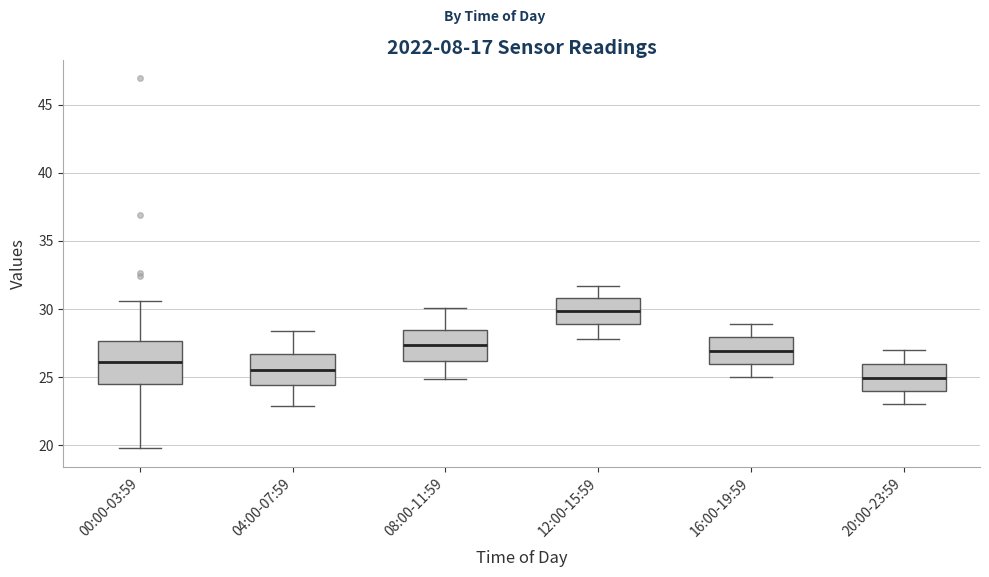

Where does the median line of the box for 08:00-11:59 sit on the y-axis? The values are not printed on the chart, so give them approximately, as read against the axis.

27.5